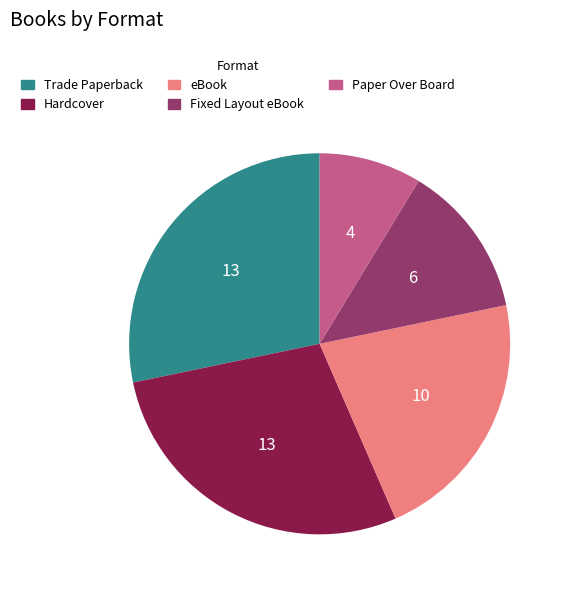

Is there a majority slice in this chart?

No